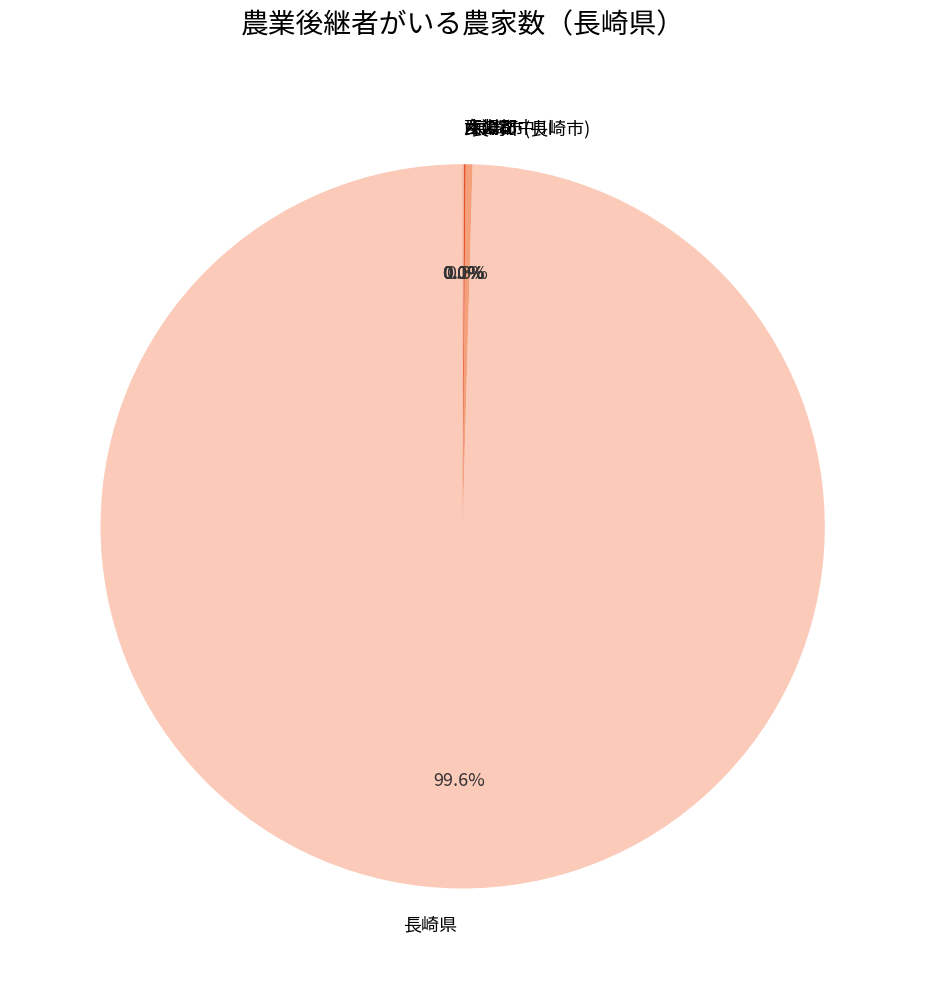

What portion of the pie excludes 長崎市(長崎市)?

99.7%